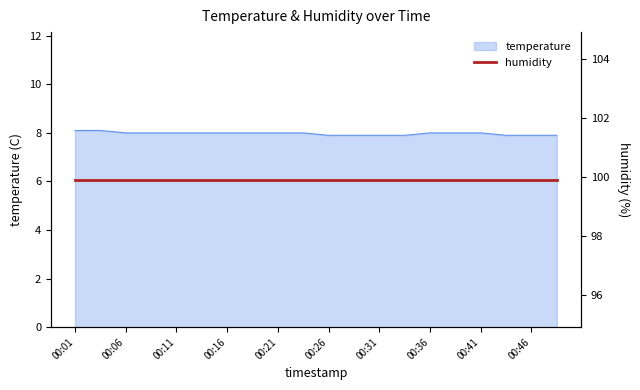

Approximately how many times larger is the value at 00:36 compared to 00:34?

1.0